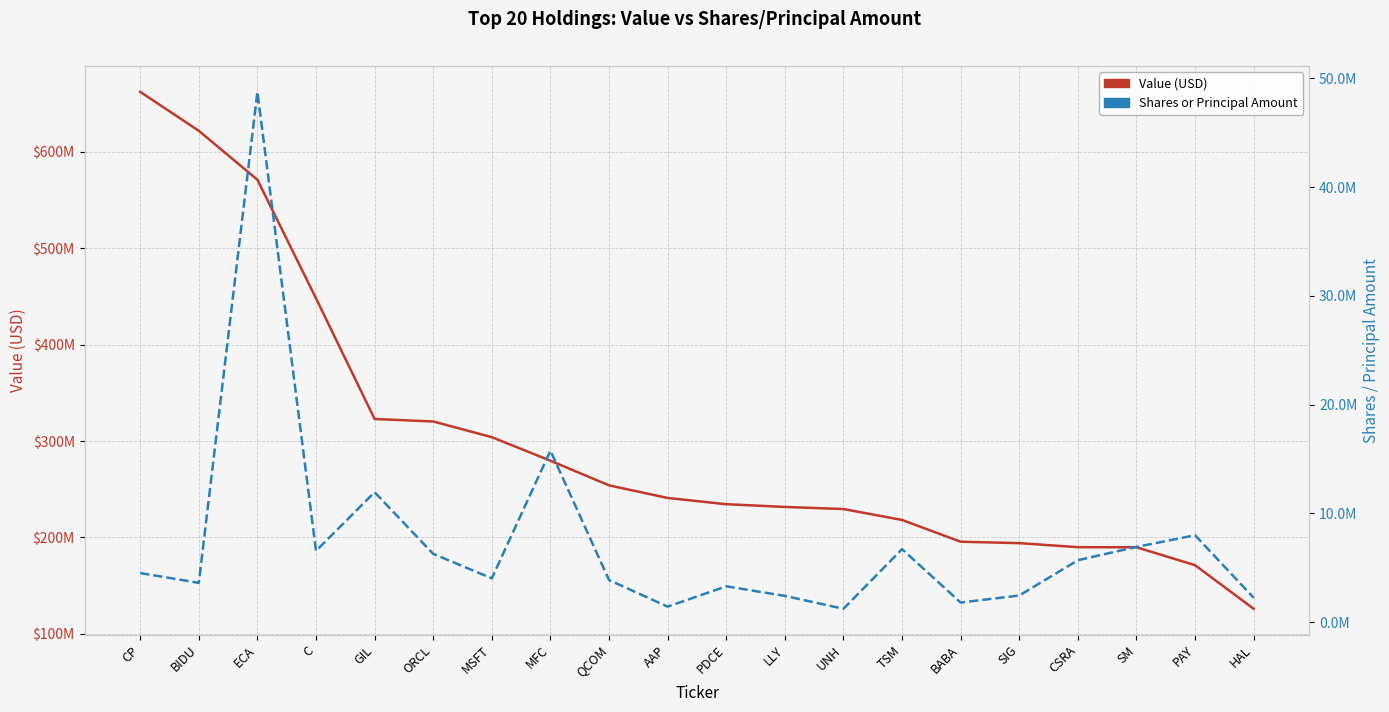

At how many categories does at least one series exceed 317986341?

6